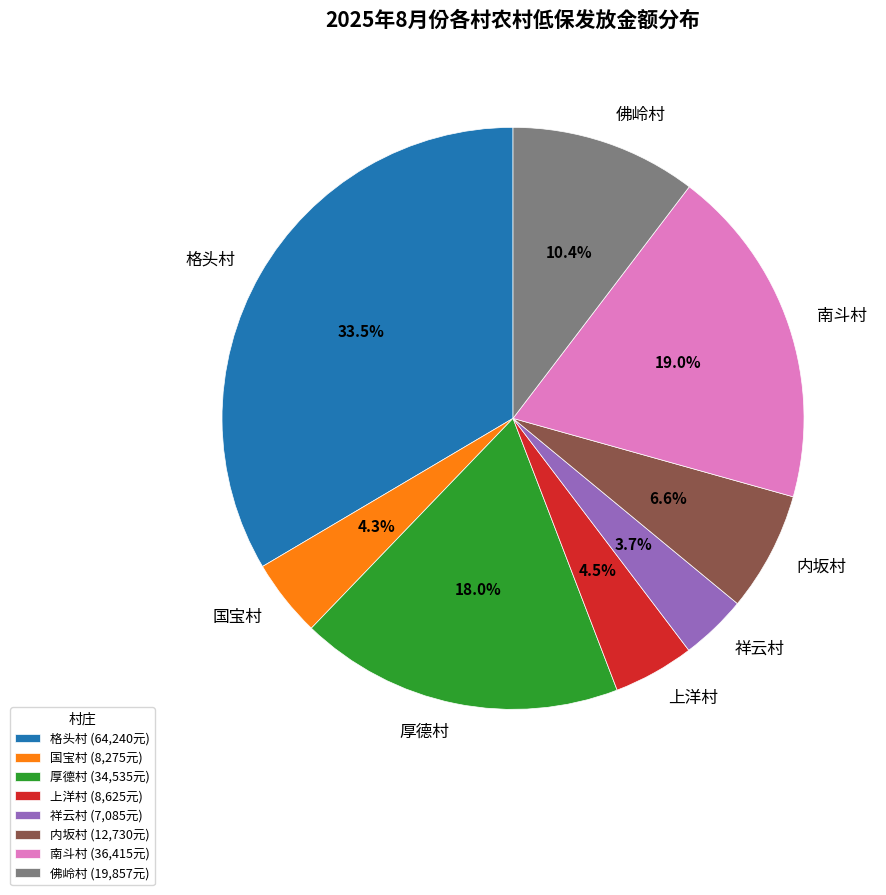

How many segments does this pie chart have?

8